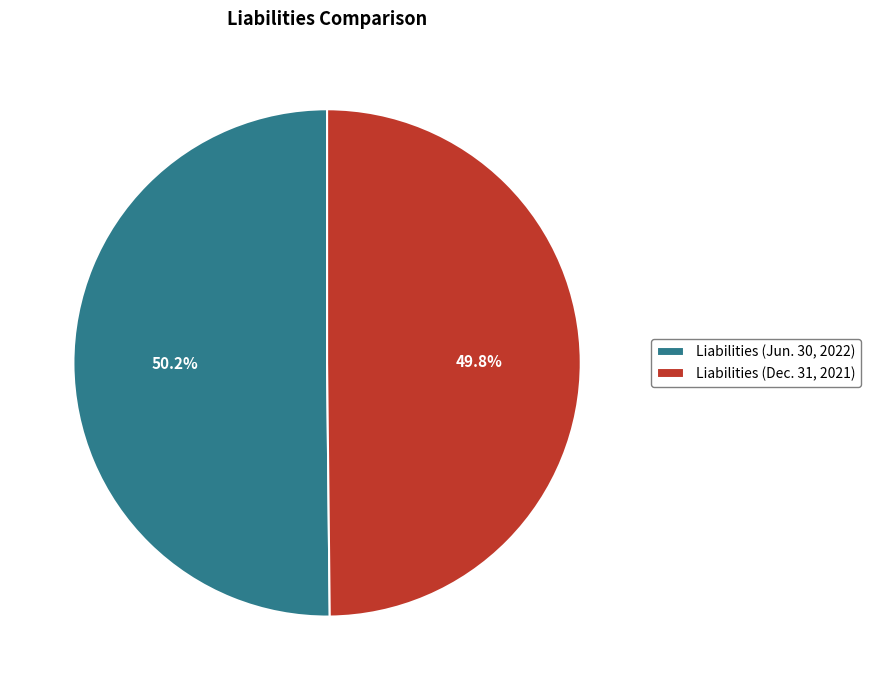

To the nearest percent, what is the average slice percentage?

50%